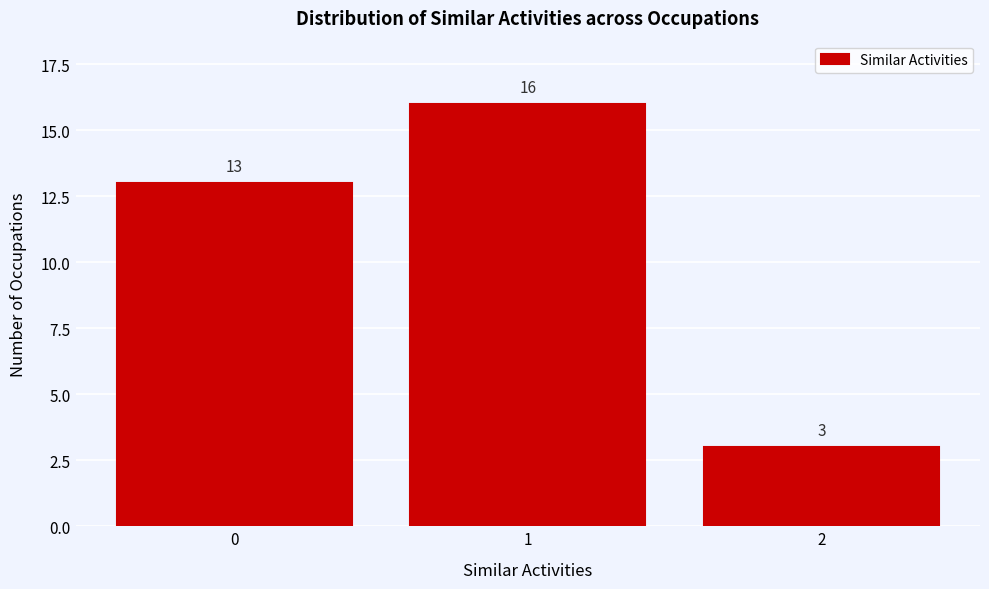

Reading right to left, extract all data points from this chart.

2=3	1=16	0=13